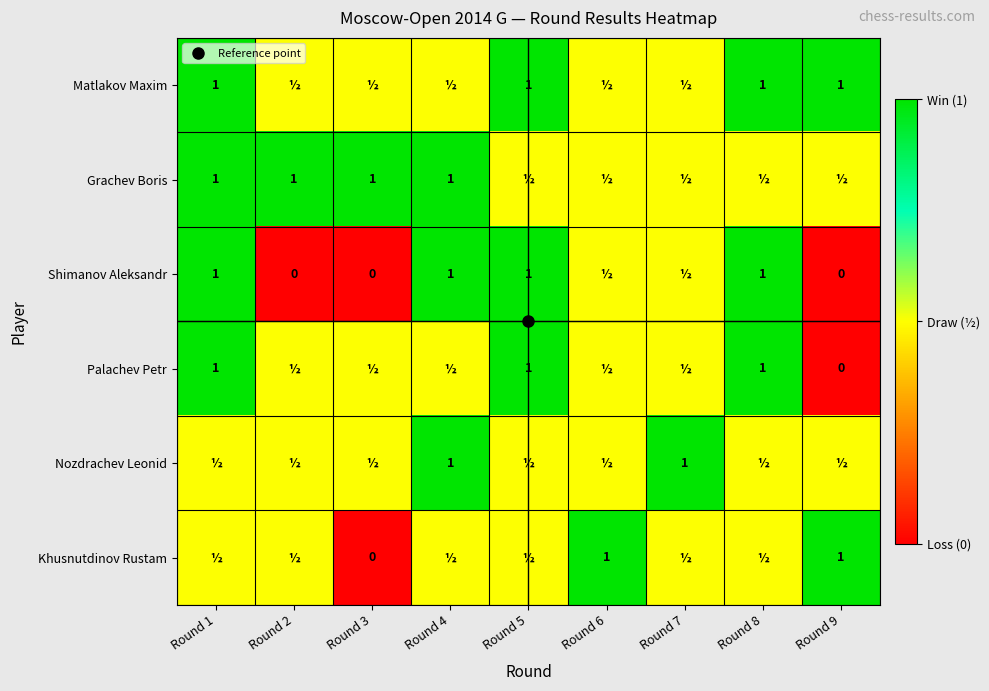

At which label is Matlakov Maxim closest to 0?

Round 2